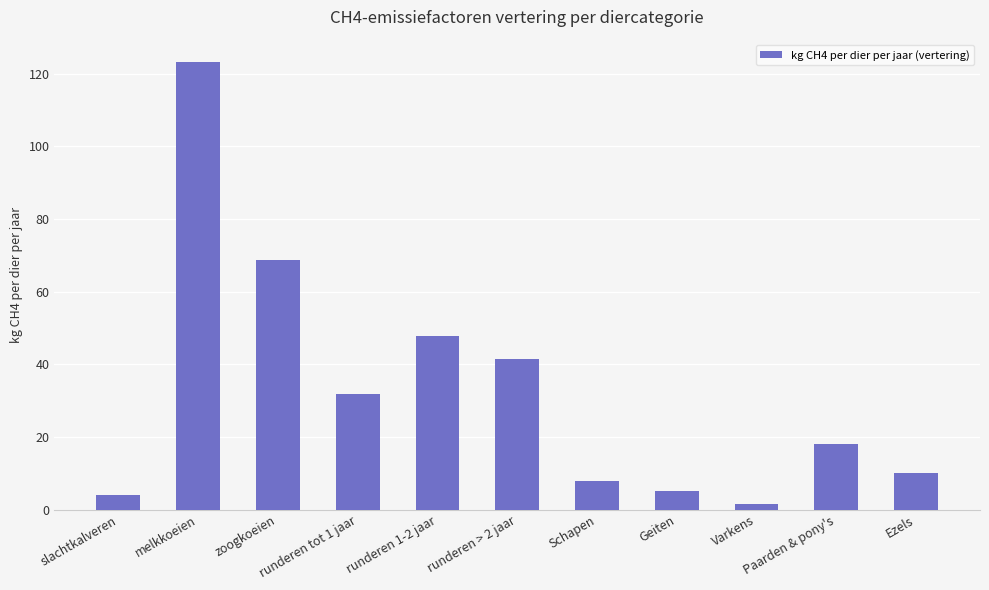

What is the difference between the maximum and minimum values?

121.8